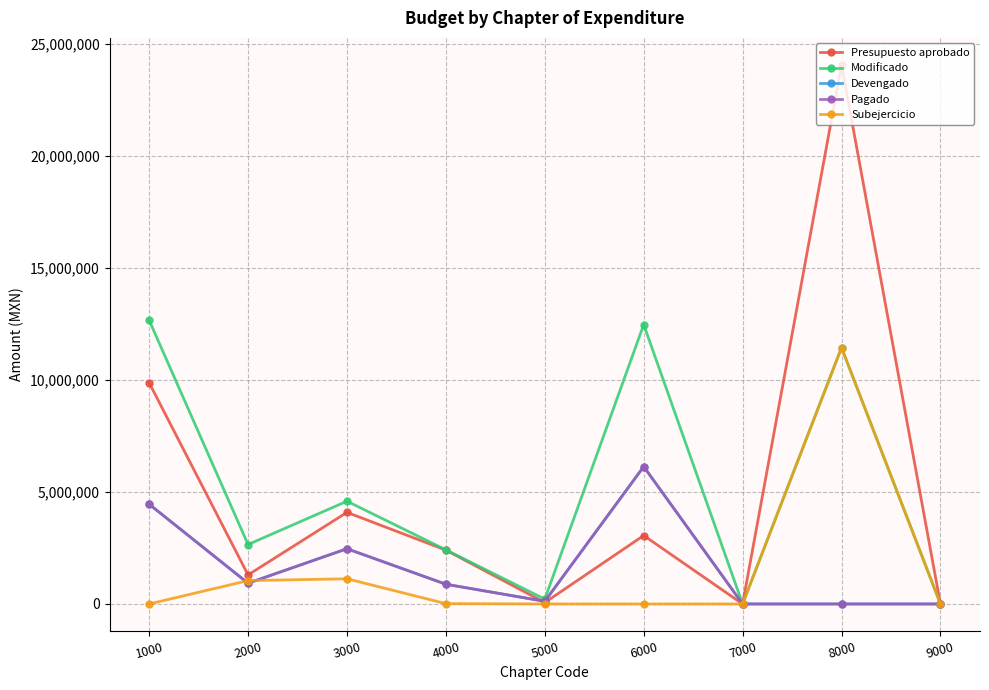

Does the chart have visible grid lines?

Yes